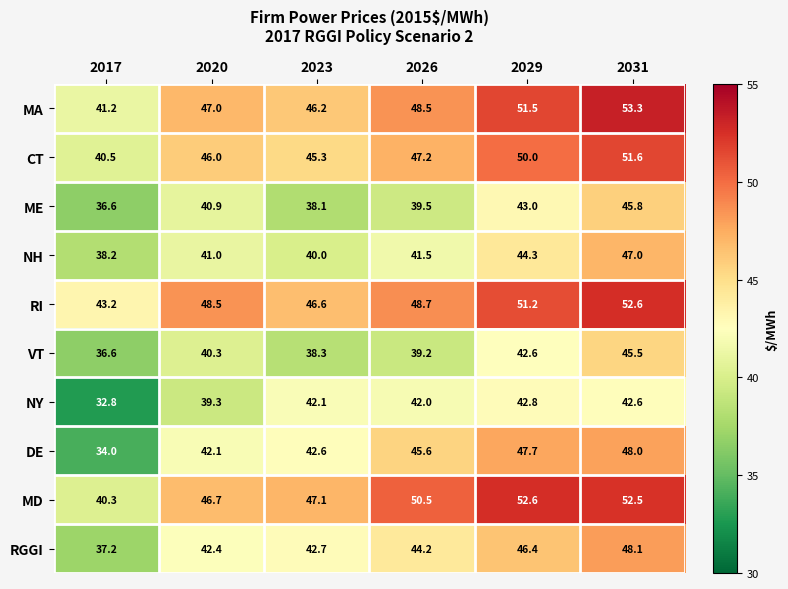

What is the highest value of the DE series?

48.0